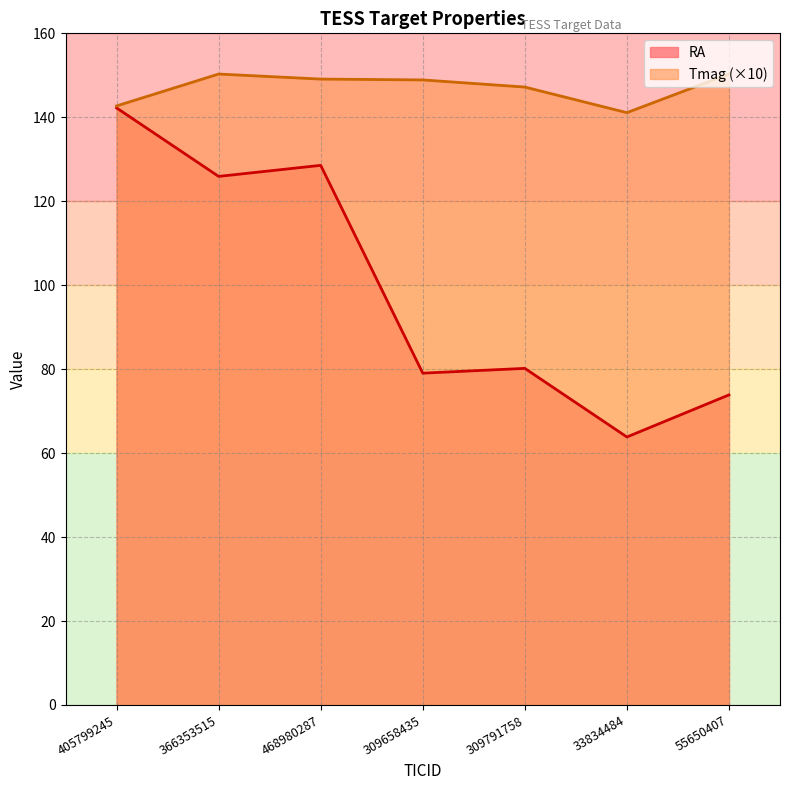

At which category is the sum across all series the highest?

405799245